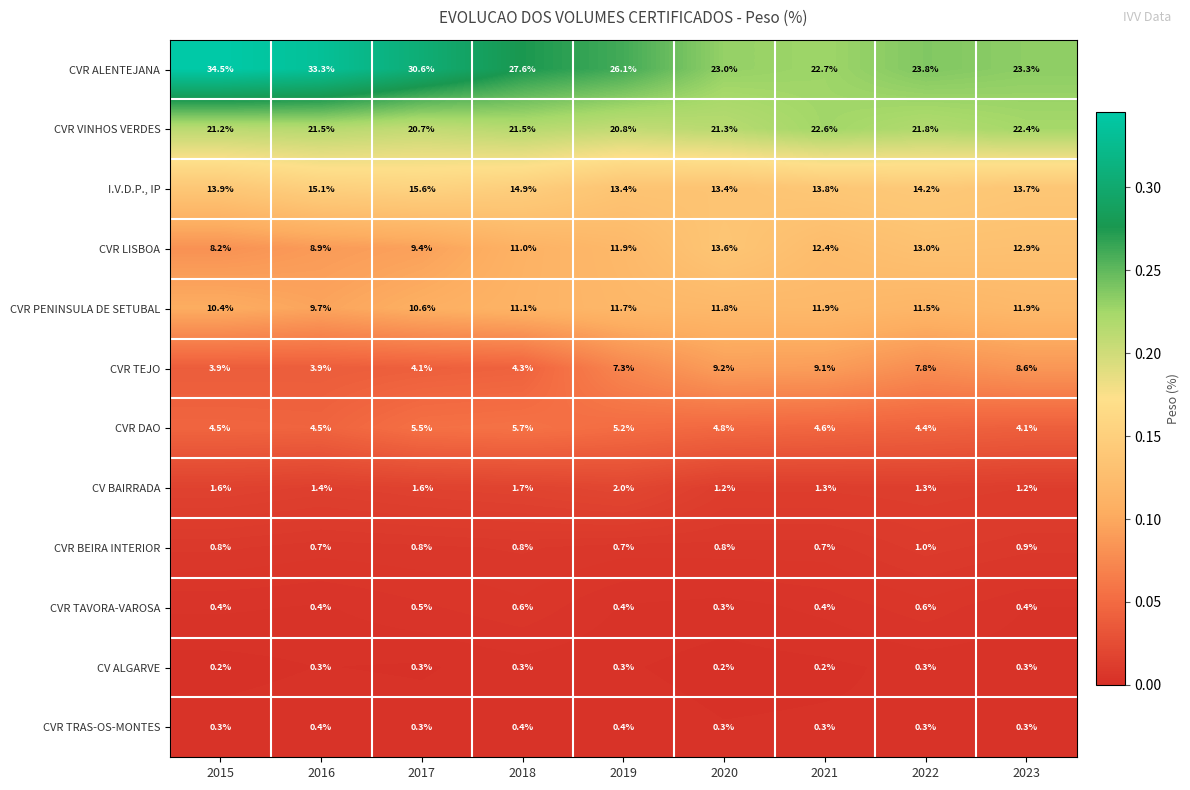

True or false: CVR PENINSULA DE SETUBAL has a value of 9.7 at 2016.

True